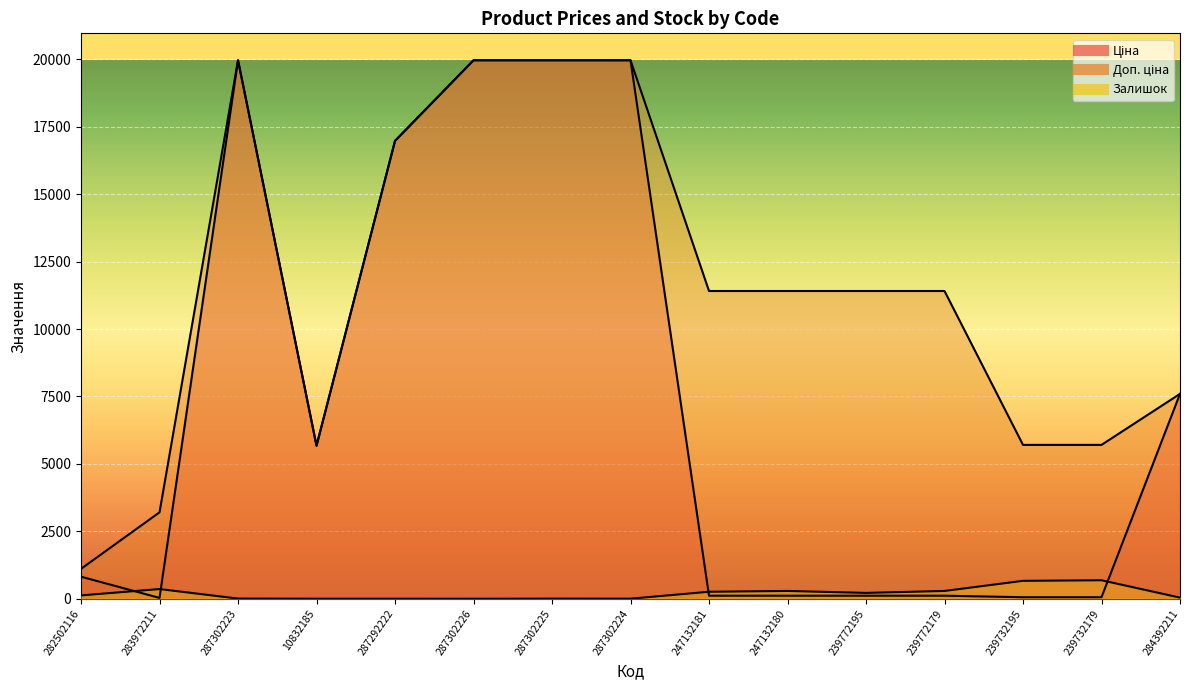

How many categories are shown in the chart?

15